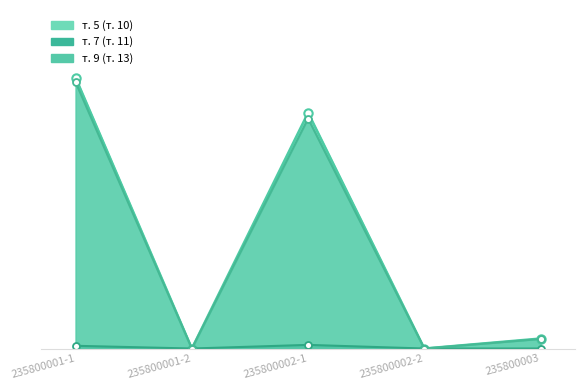

At which label is т. 7 (т. 11) closest to 4?

235800001-1